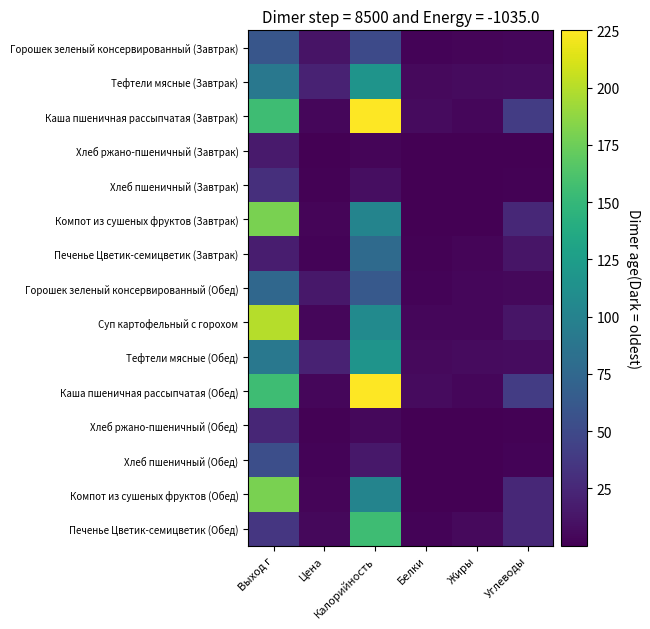

What is the total value across all series at Жиры?

42.0